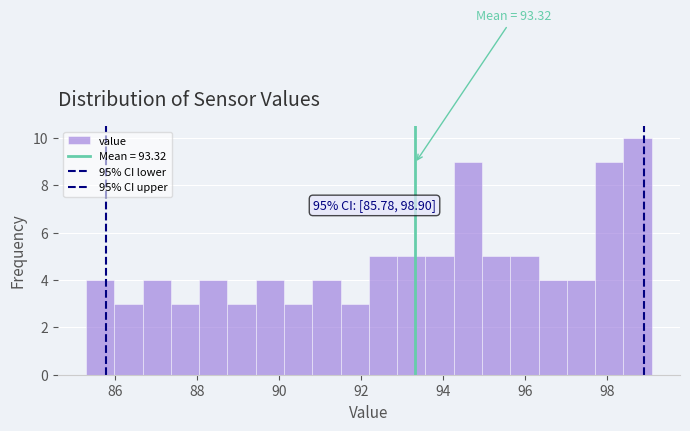

Read against the x-axis, roughly where is the centre of the tallest bar?

98.8